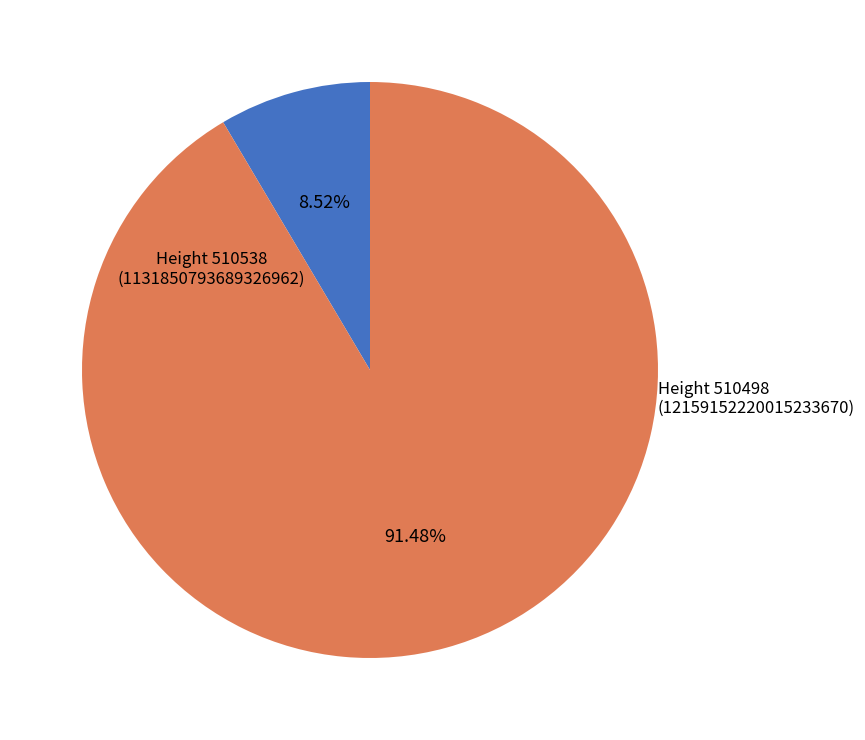

Does any single category account for the majority?

Yes